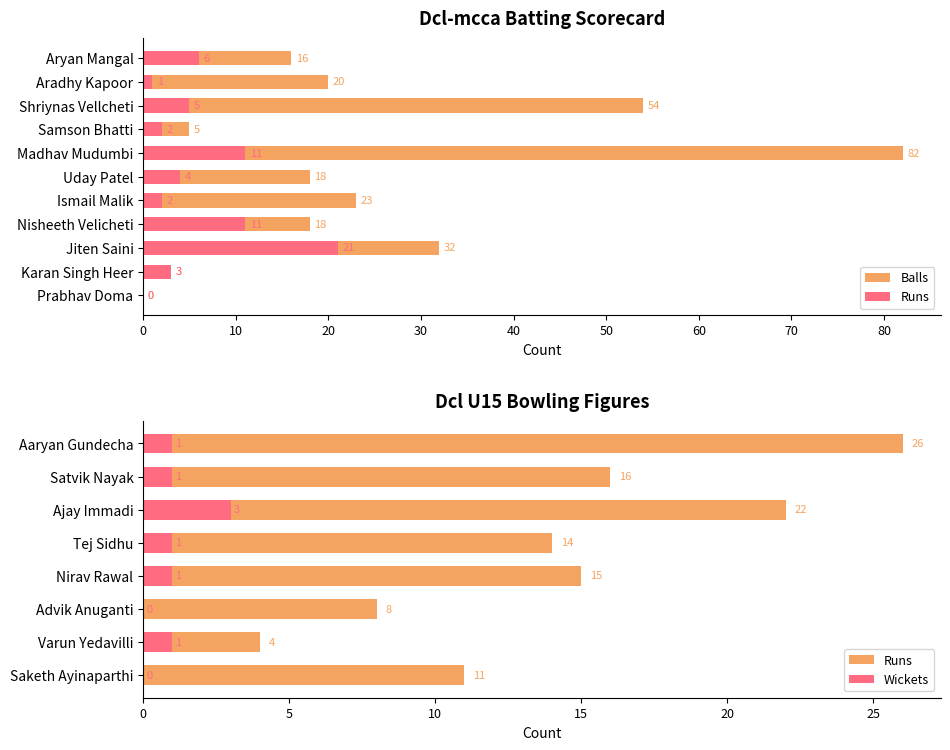

What is the highest value of the Balls series?

82